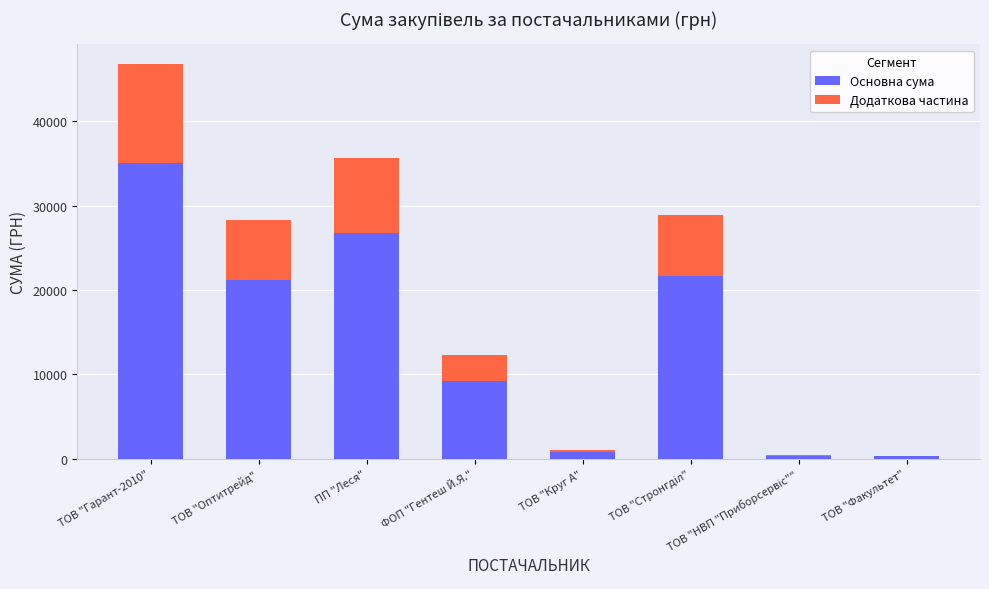

Where does the Основна сума series first go above 21209?

ТОВ "Гарант-2010"